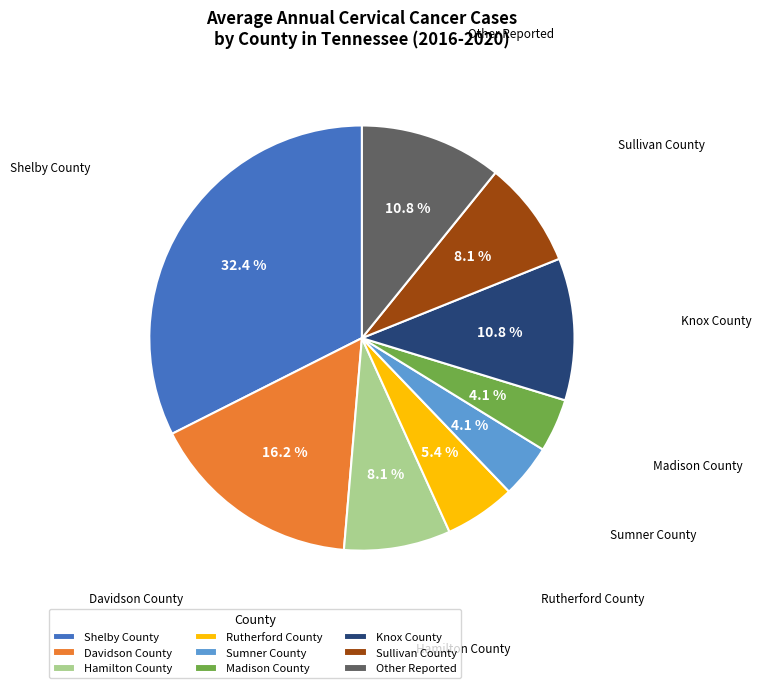

Which has a higher value, Knox County or Madison County?

Knox County